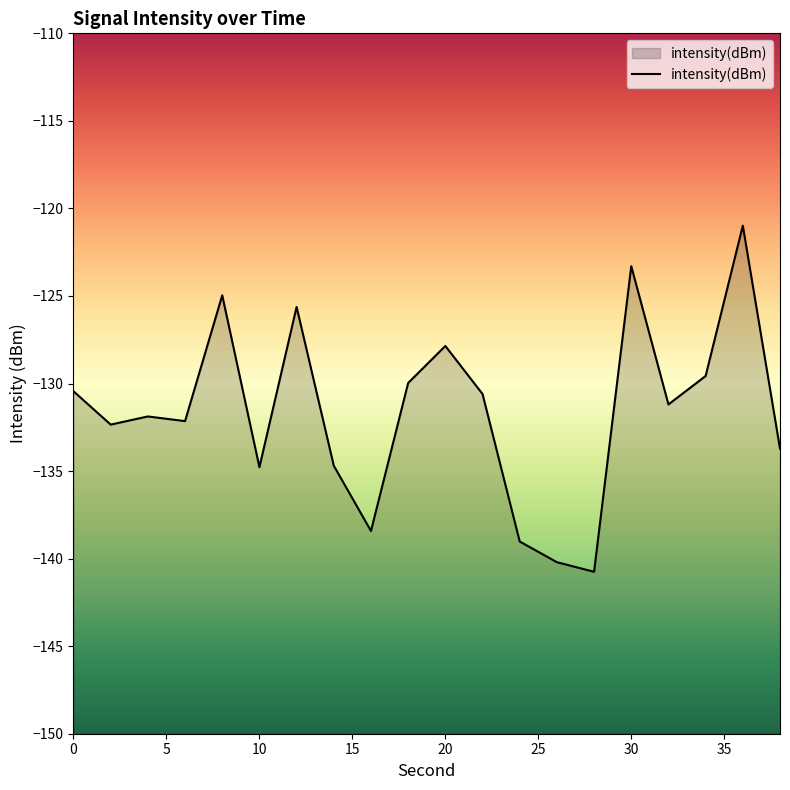

The value at 30 is -123.3. True or false?

True